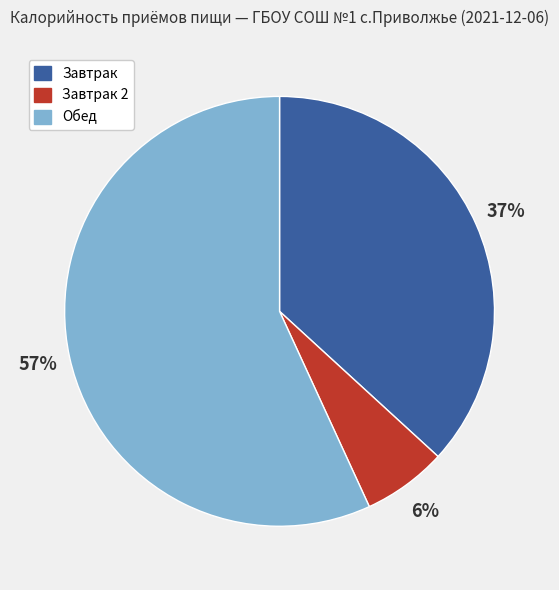

To the nearest percent, what is the average slice percentage?

33%